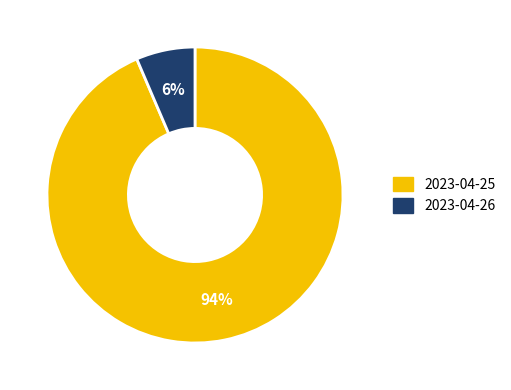

To the nearest percent, what is the average slice percentage?

50%